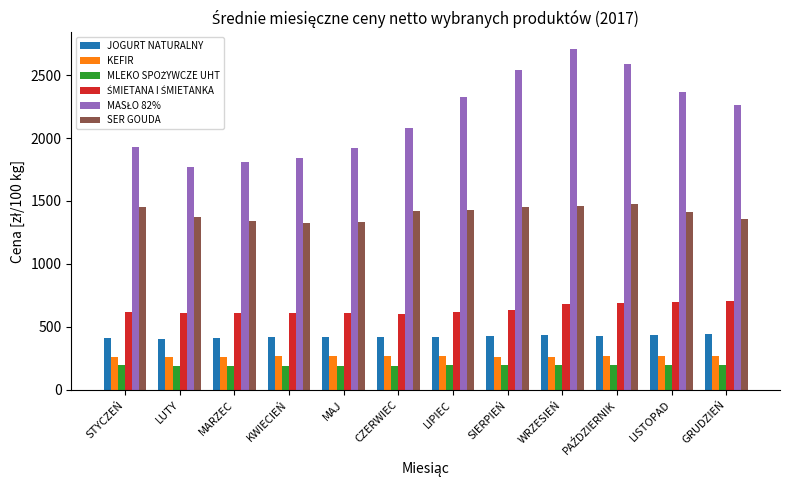

True or false: SER GOUDA has a value of 1321.3 at KWIECIEŃ.

True